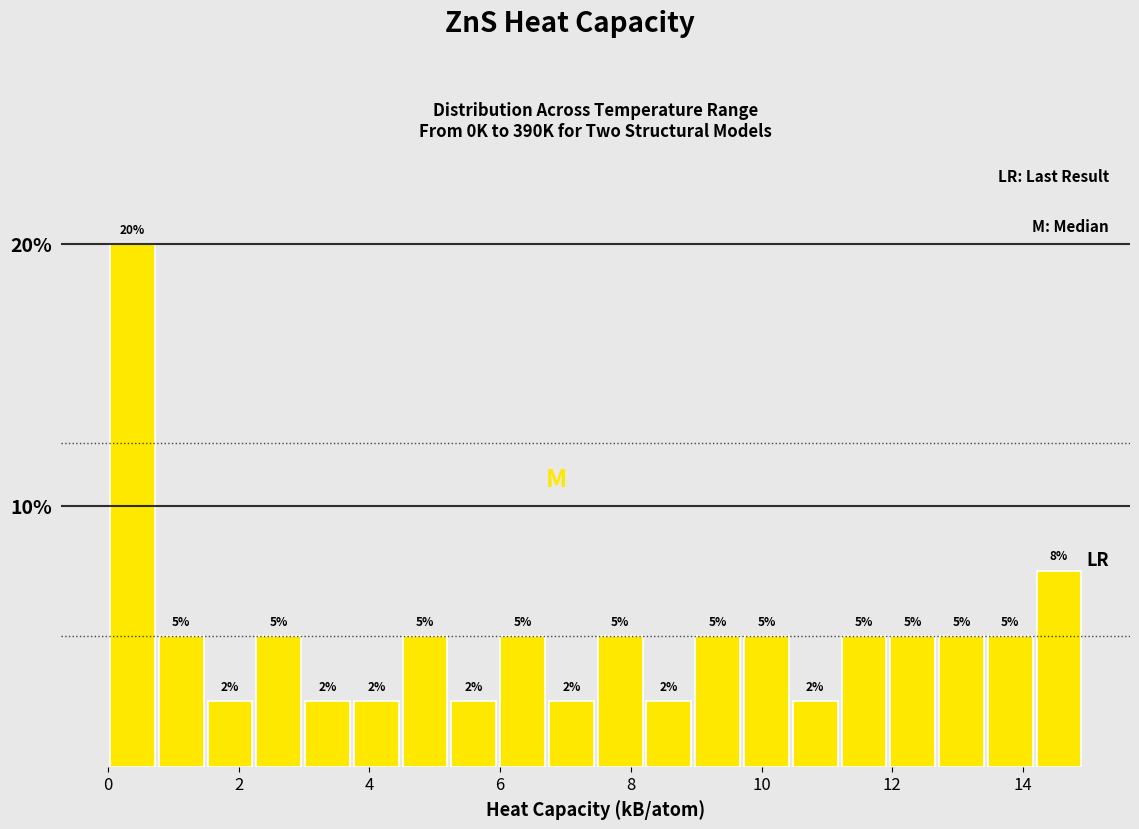

Around what value on the x-axis is the tallest bar? Give the approximate position of its centre, as read against the axis.

0.4